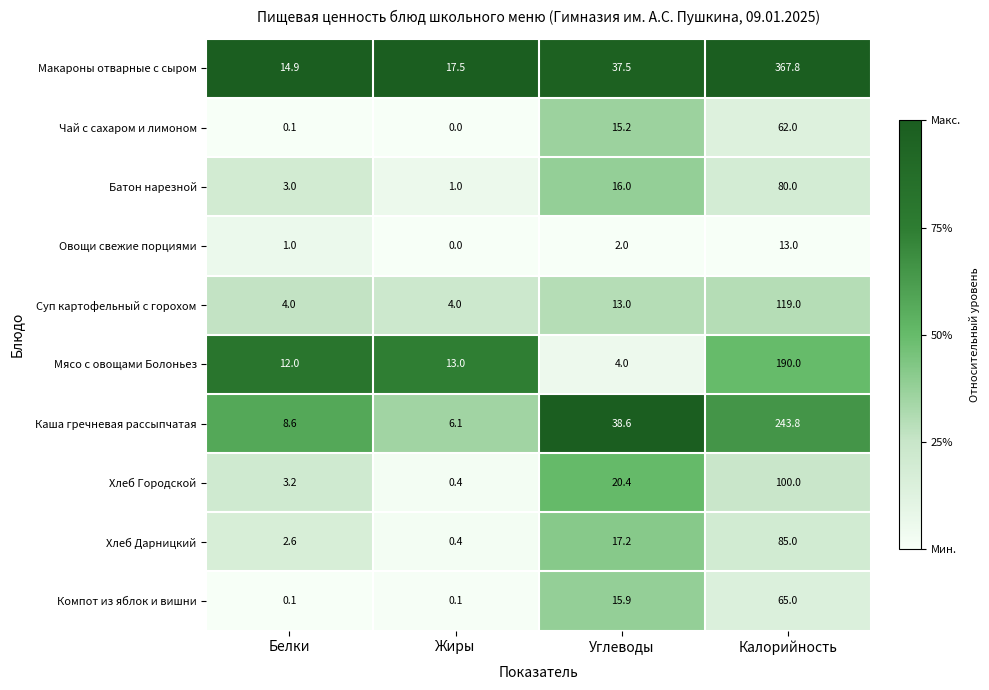

What is the sum of all Компот из яблок и вишни values?

81.1